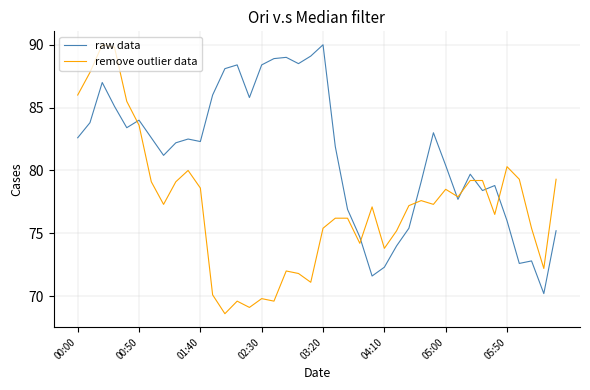

Which series ends up on top after the final intersection of raw data and remove outlier data?

remove outlier data